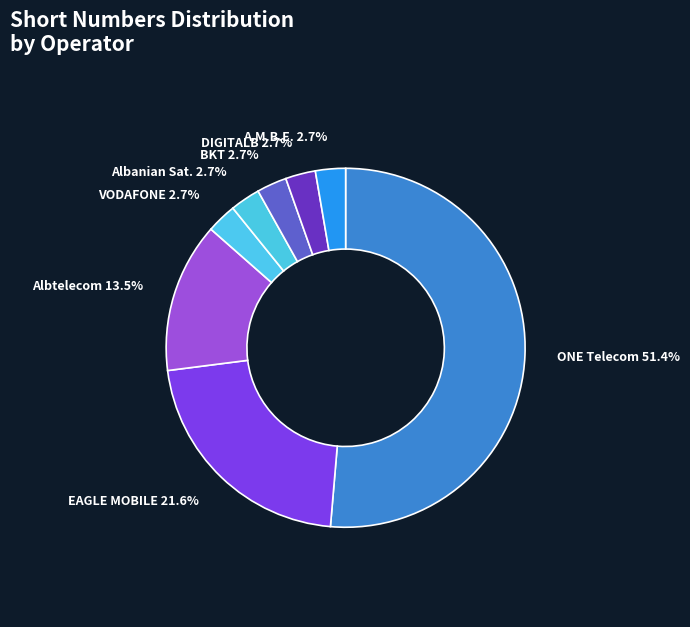

Which category has the biggest portion of the pie?

ONE Telecommunications ALBANIA sh.a